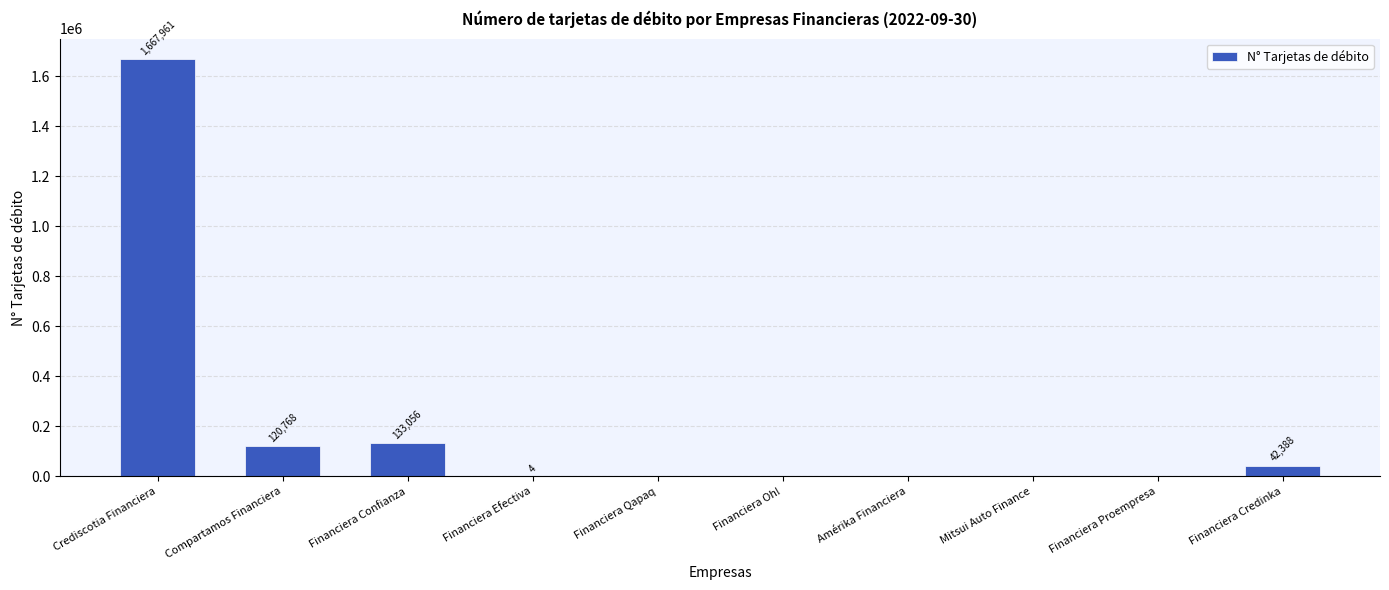

What is the average value?

196418